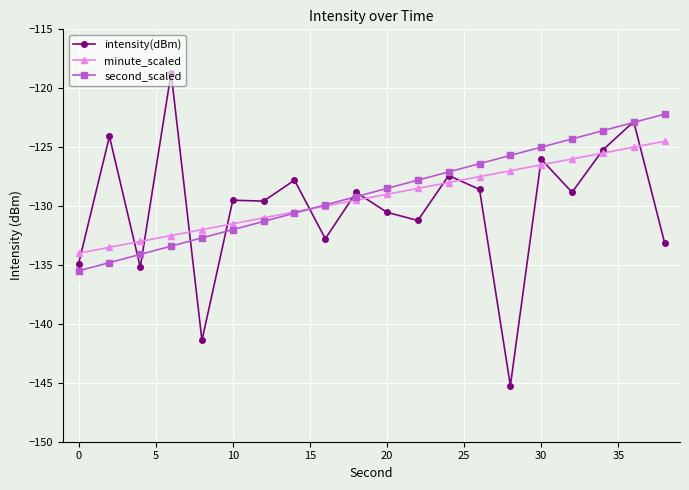

True or false: minute_scaled has more than 2 points higher than both neighbors.

False